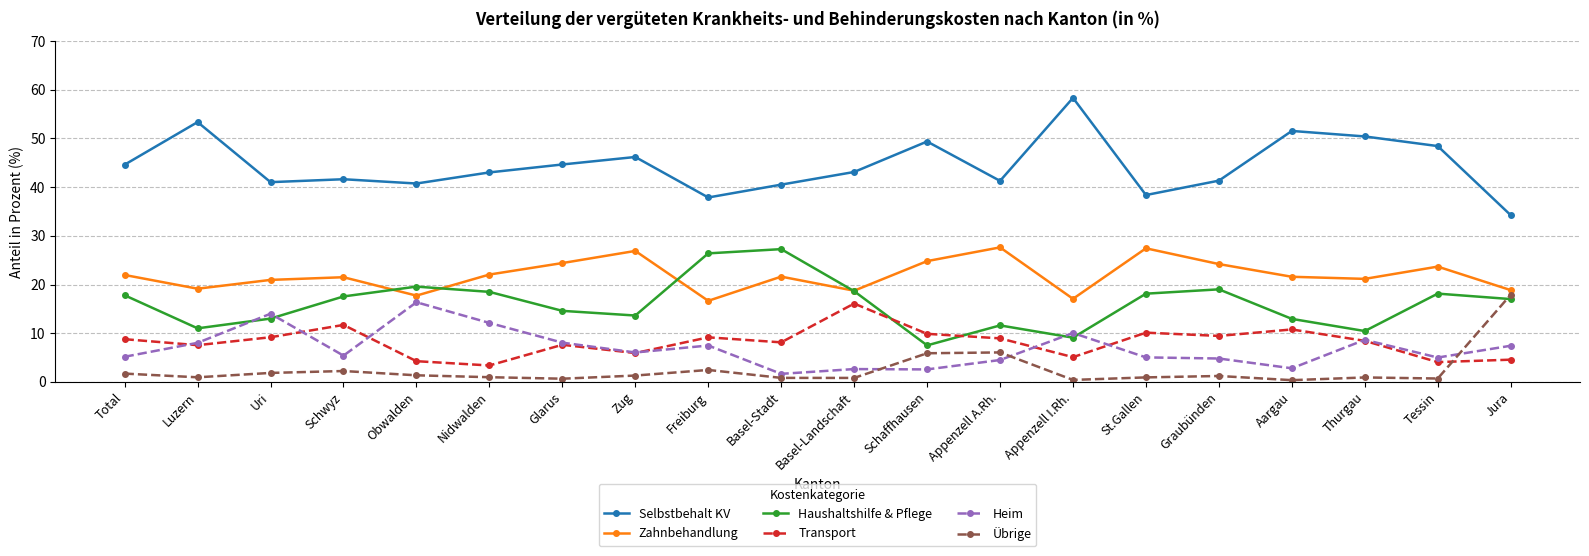

What is the difference between the highest and lowest values at Luzern?

52.4